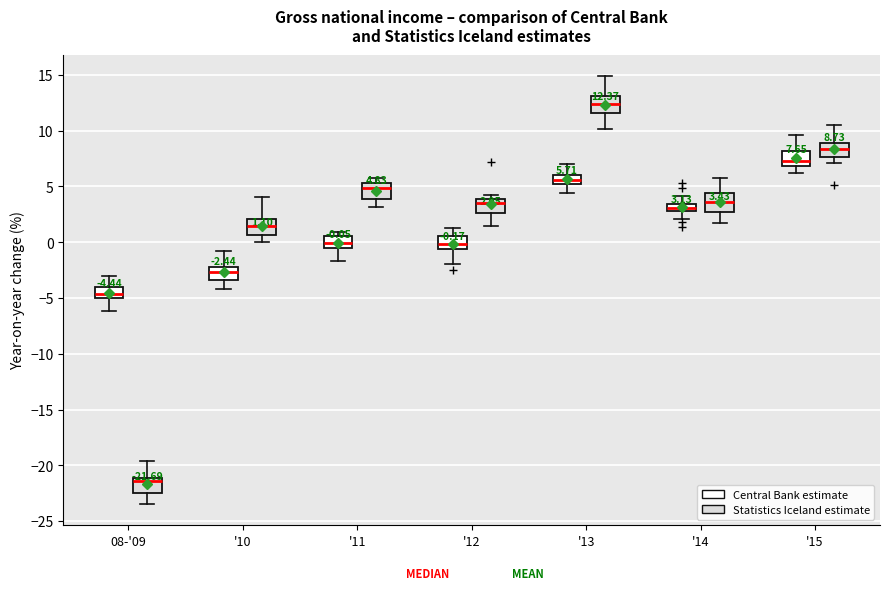

Which box's median line is the lowest?

08-'09 (Statistics Iceland estimate)